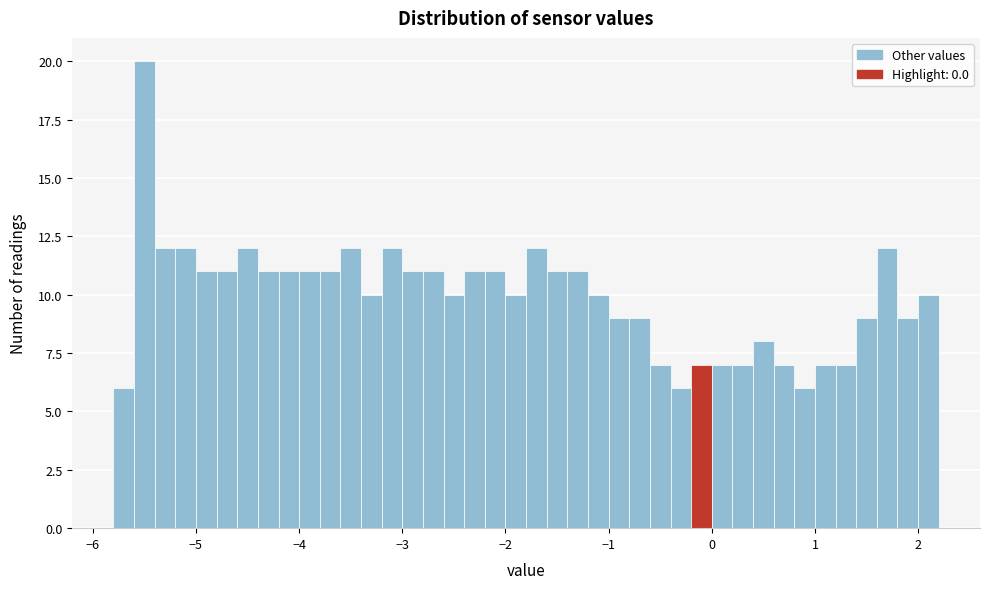

Around what value on the x-axis is the tallest bar? Give the approximate position of its centre, as read against the axis.

-5.5